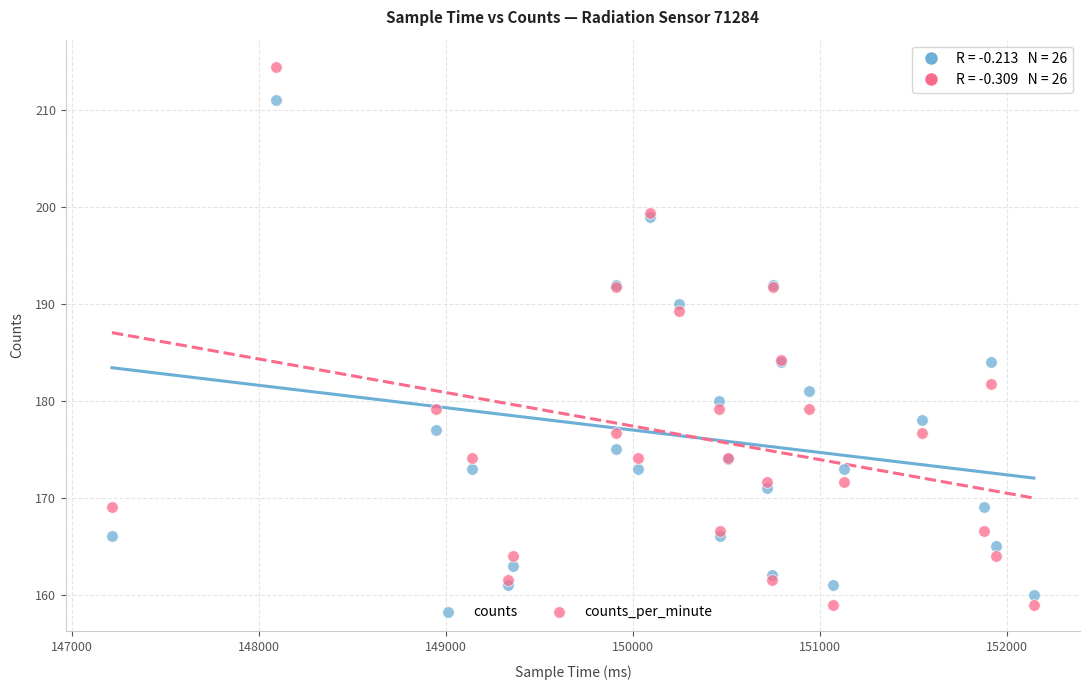

Which series has the widest spread of Y values?

counts_per_minute